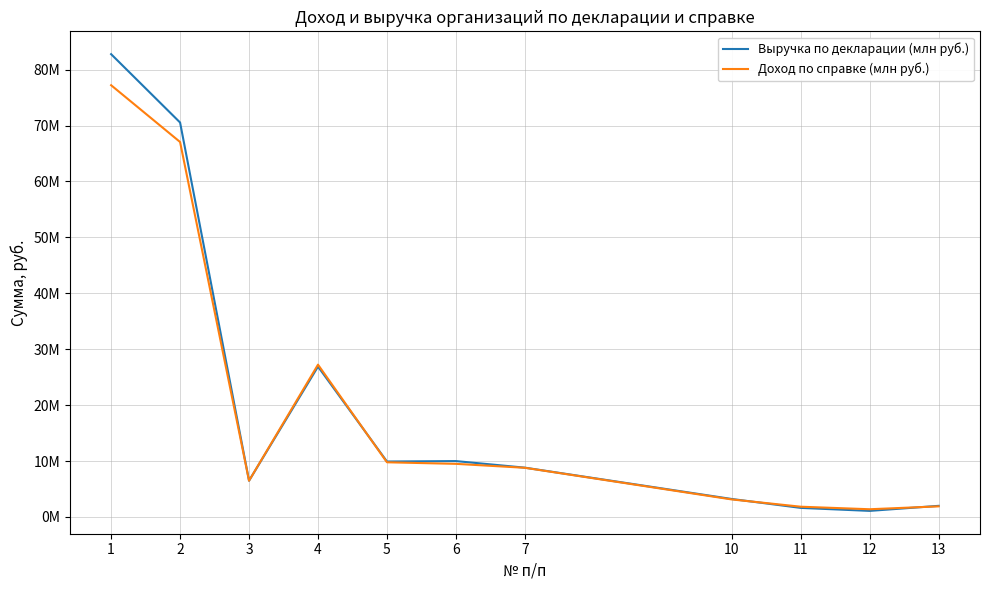

Is this an area chart (filled region under the line)?

No